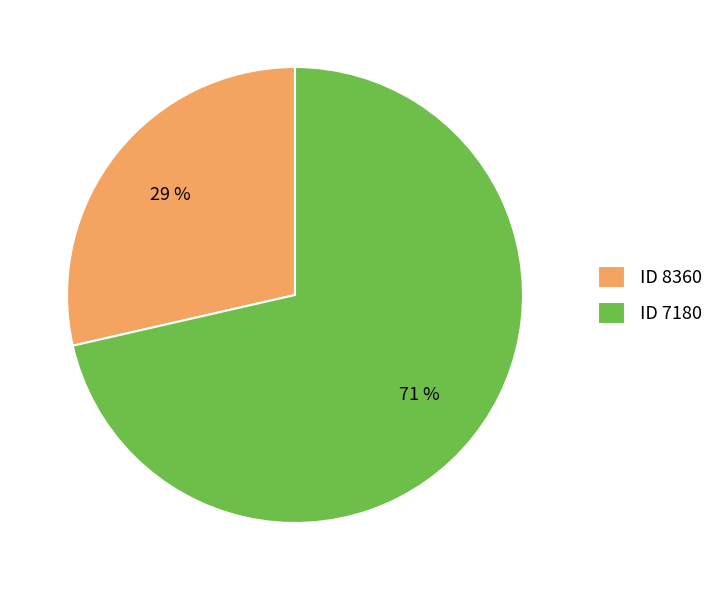

Which category has the biggest portion of the pie?

ID 7180